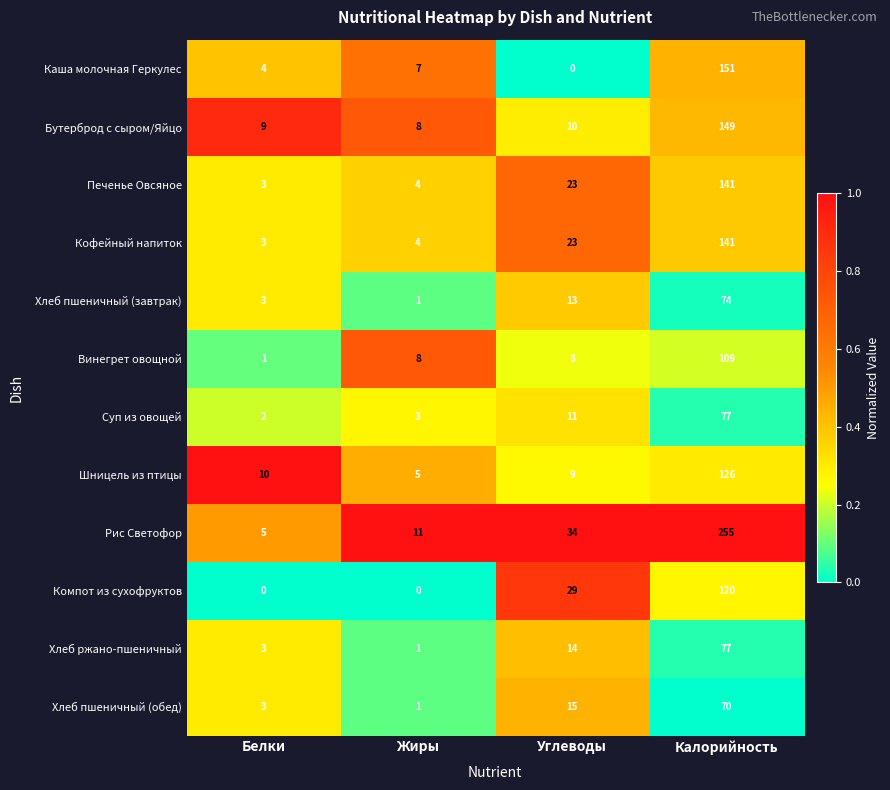

What is the difference between the highest and lowest values at Калорийность?

185